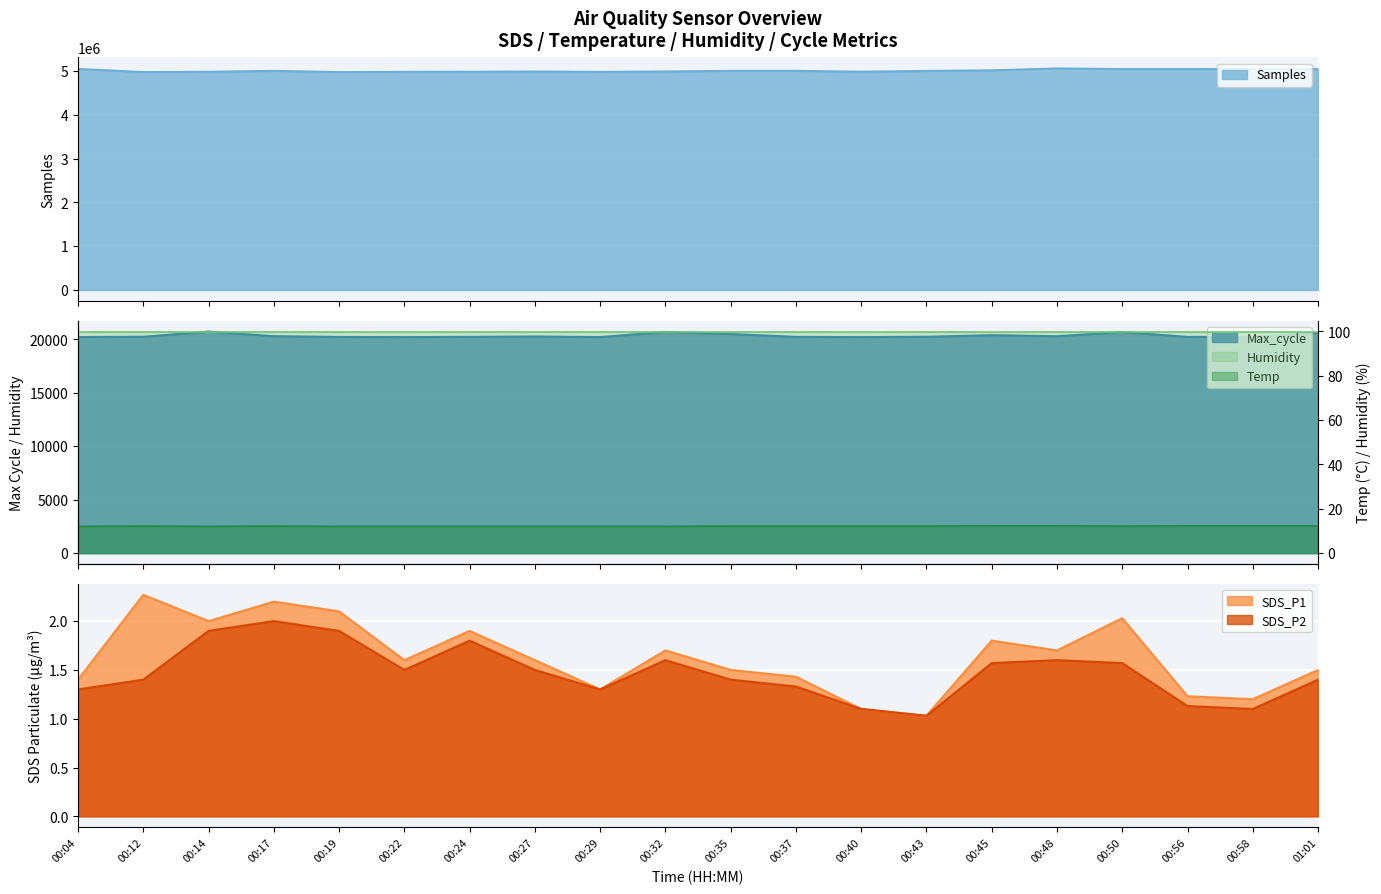

Which series changed the most between 00:48 and 01:01?

Samples